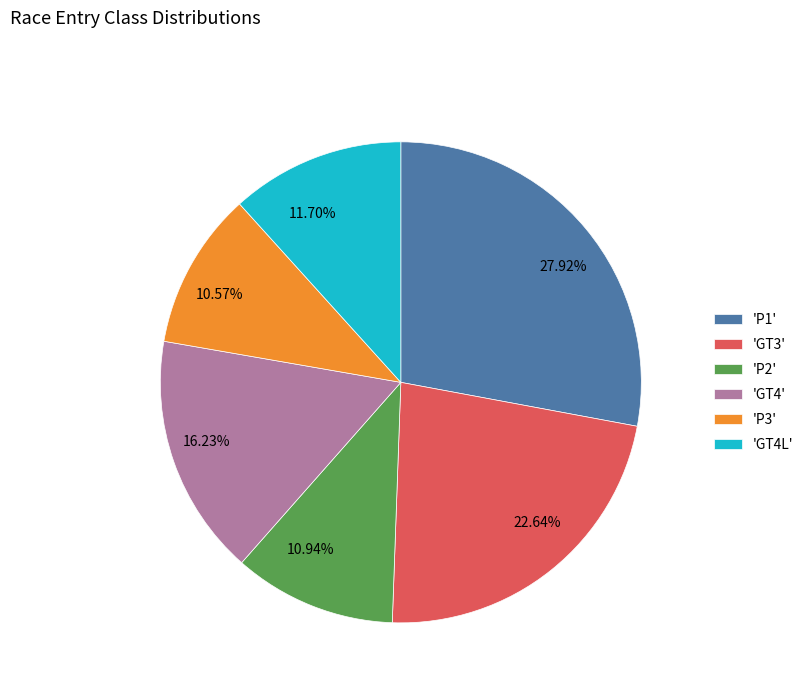

To the nearest percent, what is the average slice percentage?

17%